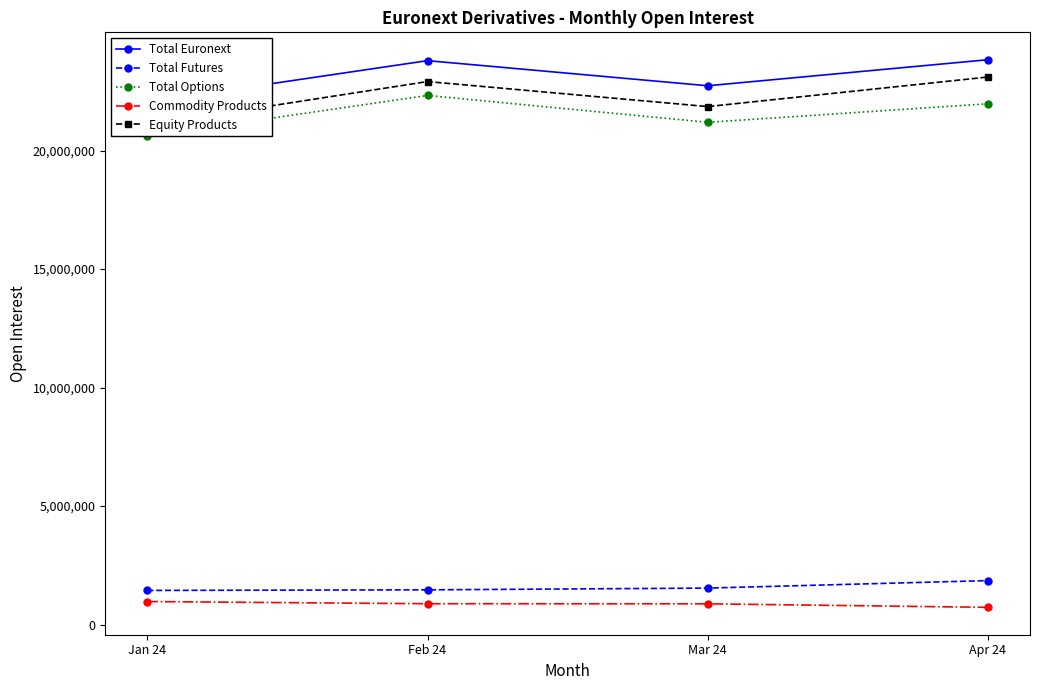

What is the maximum value shown in the chart?

23833908